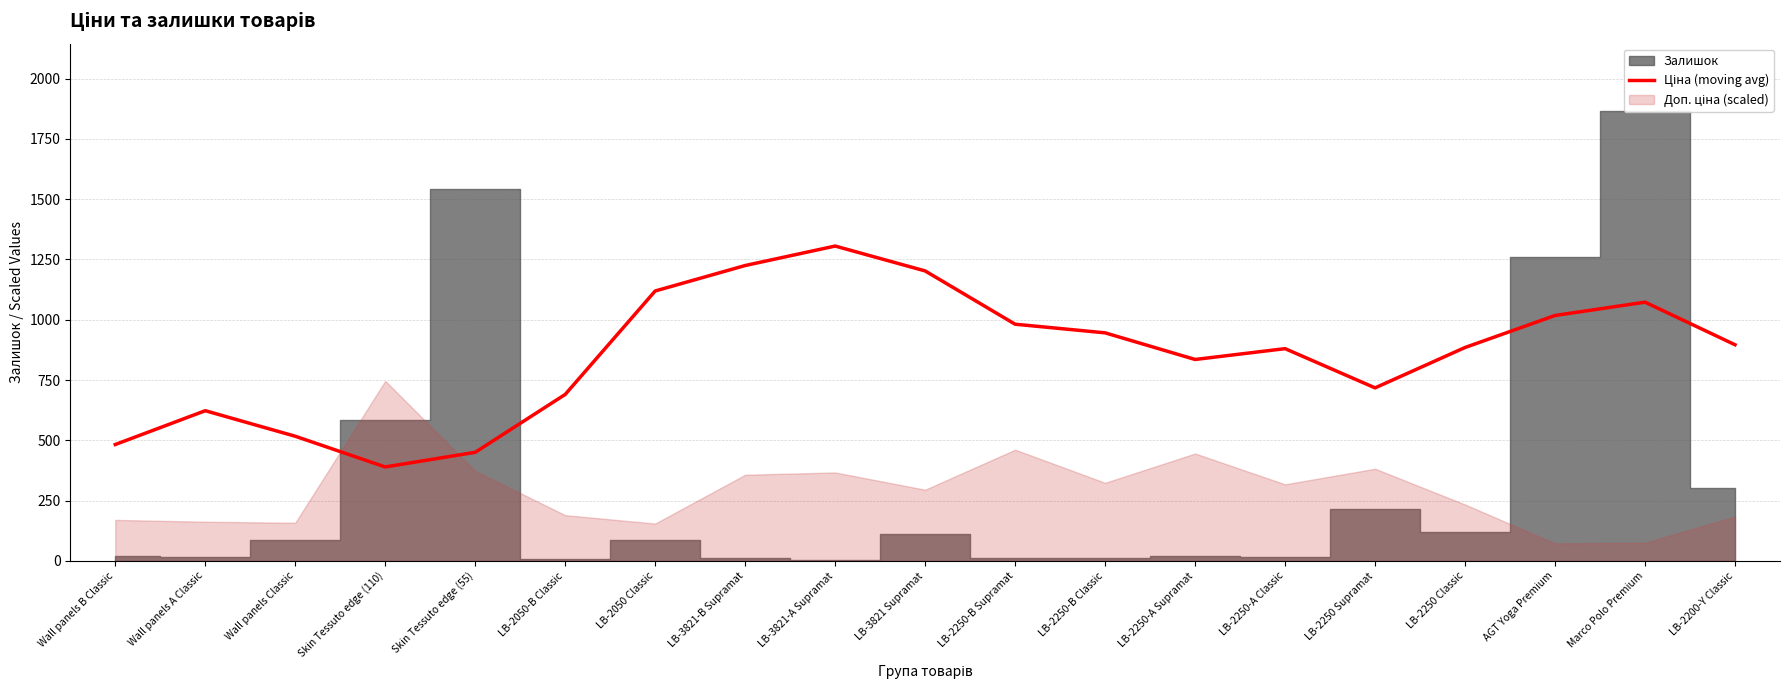

Rank the categories by value from highest to lowest.

LB-3821-A Supramat, LB-3821-B Supramat, LB-3821 Supramat, LB-2050 Classic, Marco Polo Premium, AGT Yoga Premium, LB-2250-B Supramat, LB-2250-B Classic, LB-2200-Y Classic, LB-2250 Classic, LB-2250-A Classic, LB-2250-A Supramat, LB-2250 Supramat, LB-2050-B Classic, Wall panels A Classic, Wall panels Classic, Wall panels B Classic, Skin Tessuto edge (55), Skin Tessuto edge (110)